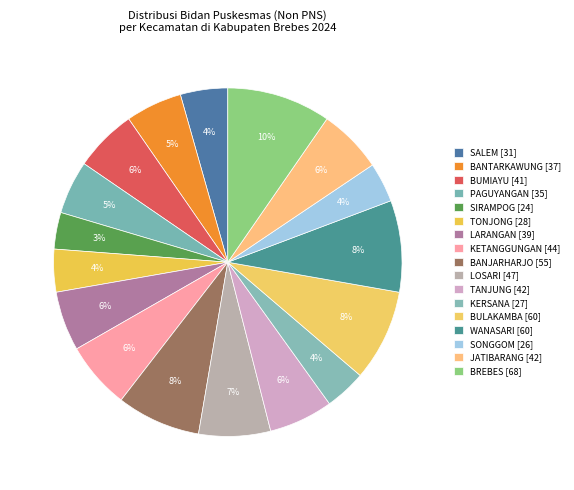

How many segments does this pie chart have?

17